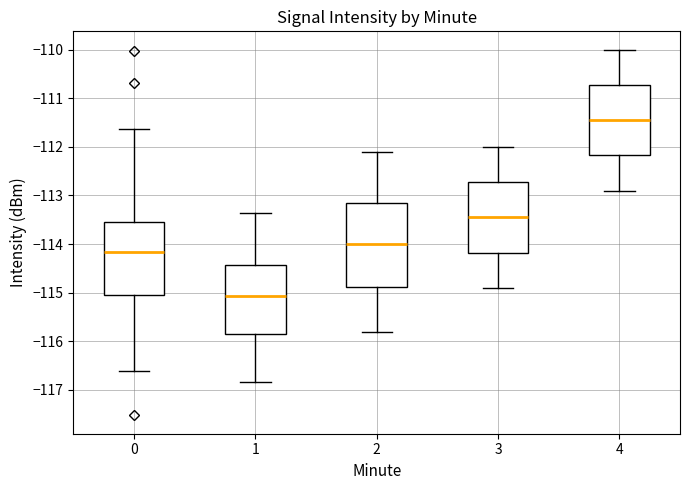

Comparing the boxes themselves (not the whiskers), which one is the tallest?

2